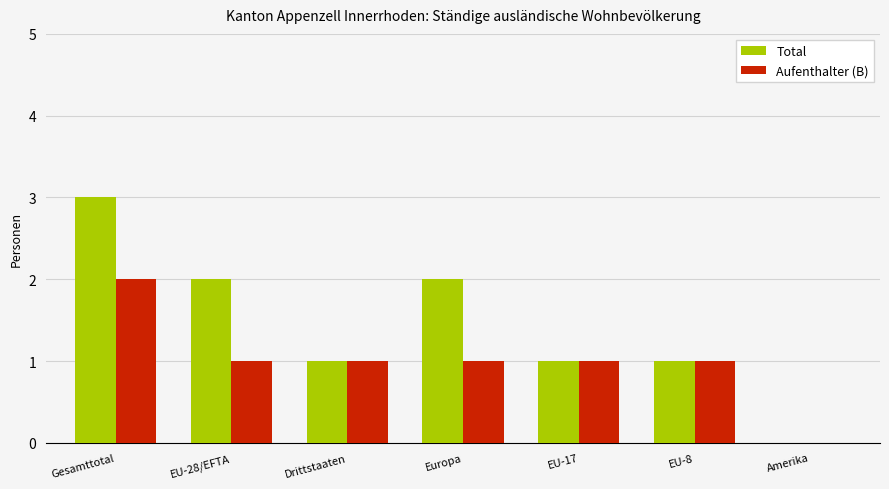

At which label does Total first exceed 1?

Gesamttotal